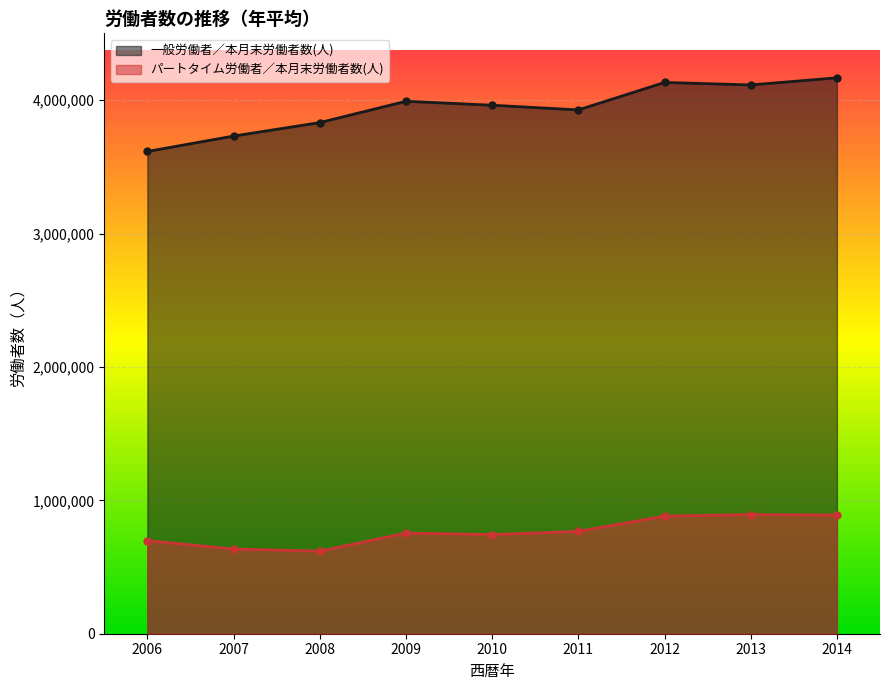

What are all the series names shown in the legend?

一般労働者／本月末労働者数(人), パートタイム労働者／本月末労働者数(人)